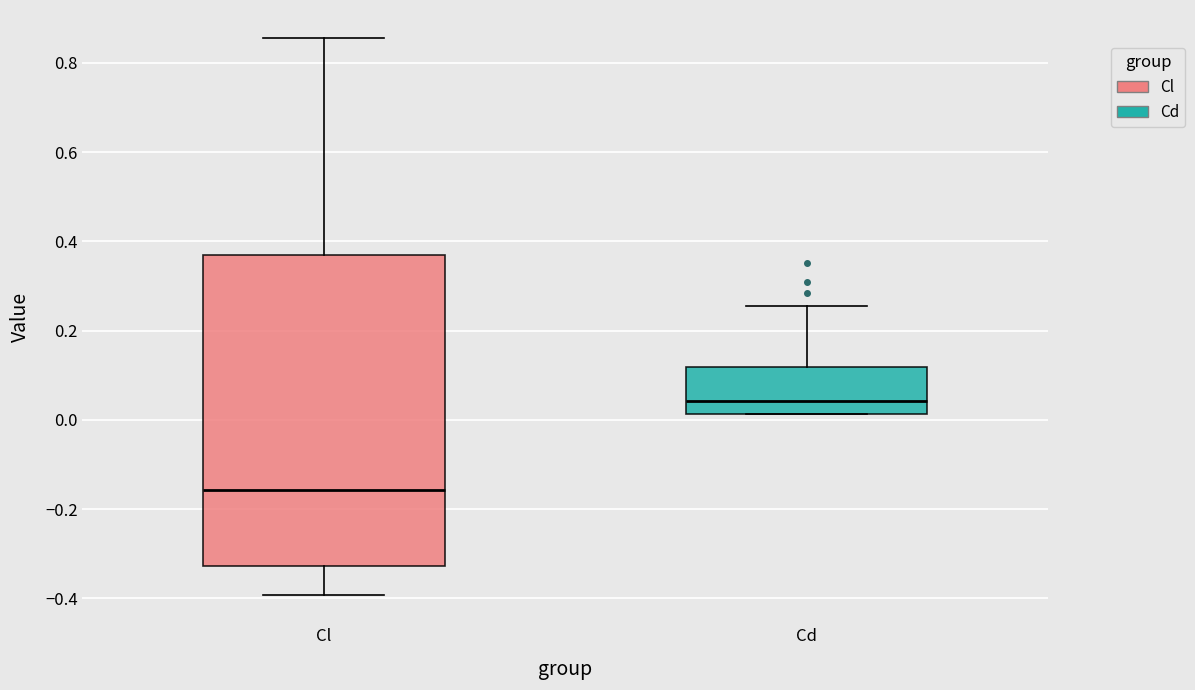

Reading left to right, read every box against the y-axis: the position of its median line, the range the box covers, and the ends of its whiskers. The values are not printed on the chart, so give them approximately, as read against the axis.

Cl: median -0.16, box -0.32 to 0.36, whiskers -0.40 to 0.86
Cd: median 0.04, box 0.02 to 0.12, whiskers 0.02 to 0.26